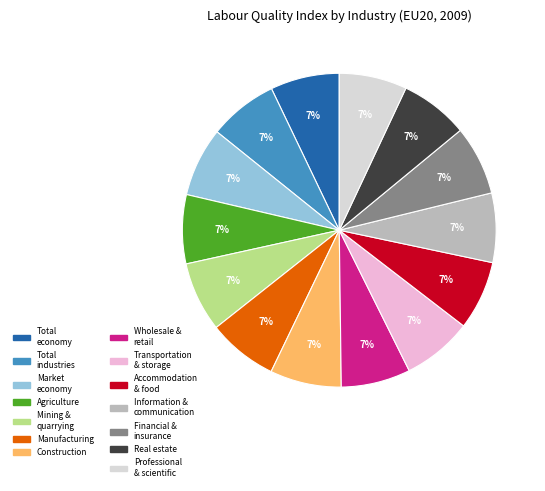

Is there any slice that represents more than half of the pie?

No